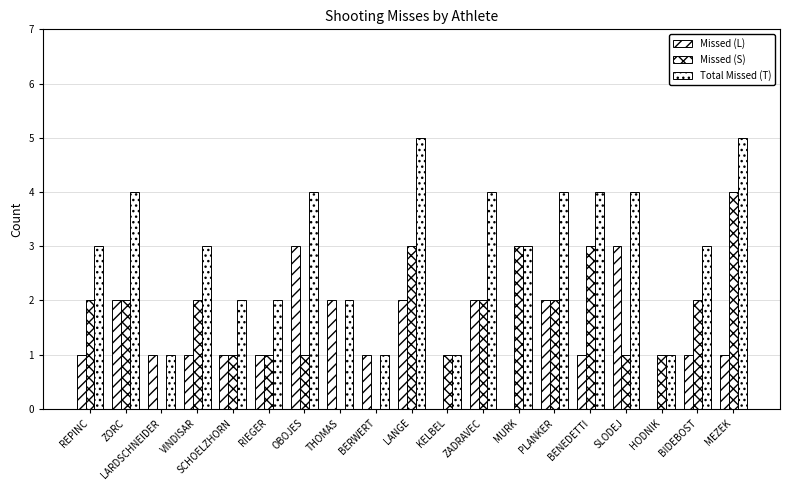

Are the bars horizontal?

No